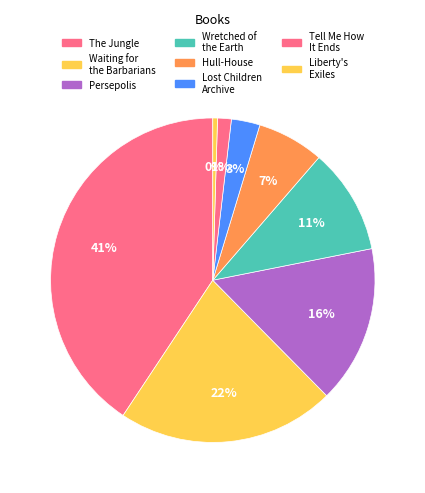

How many slices are in this pie chart?

8